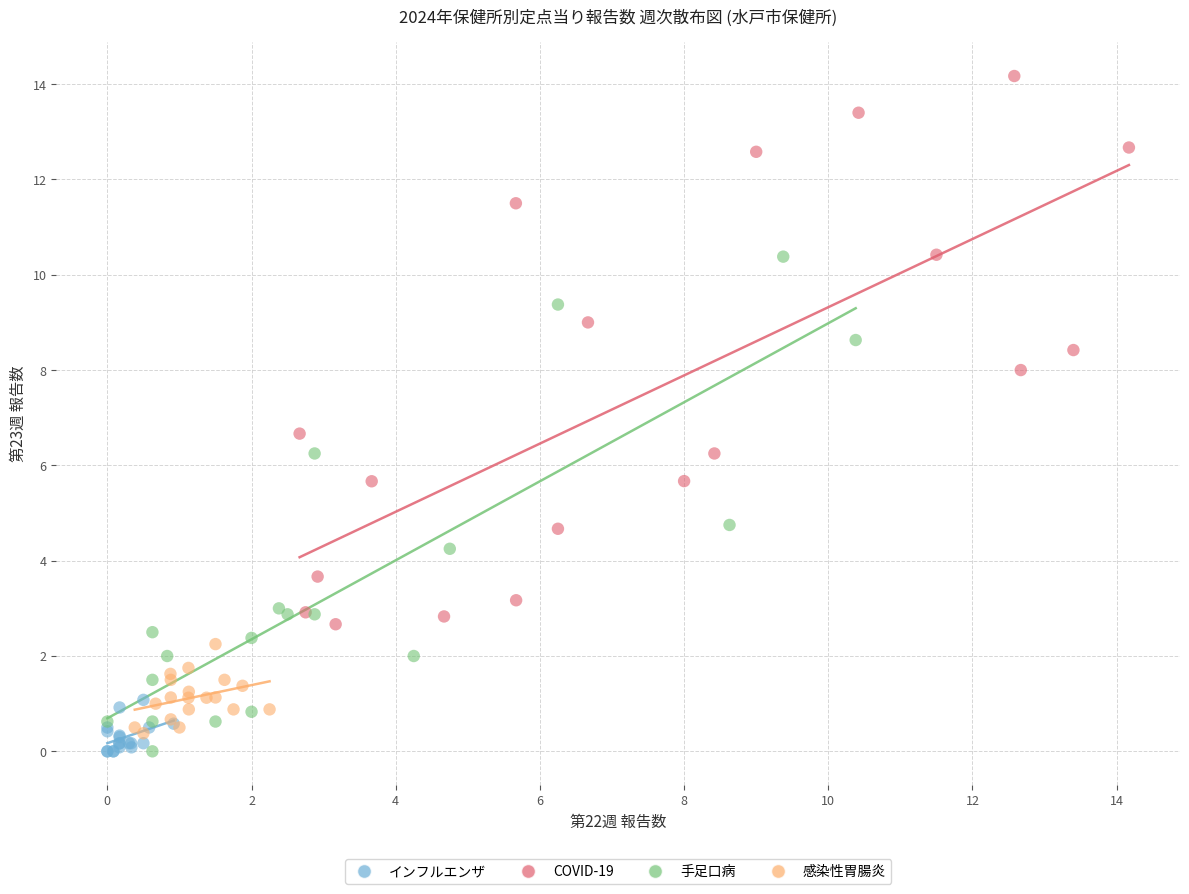

Which series has the largest Y range (max minus min)?

COVID-19